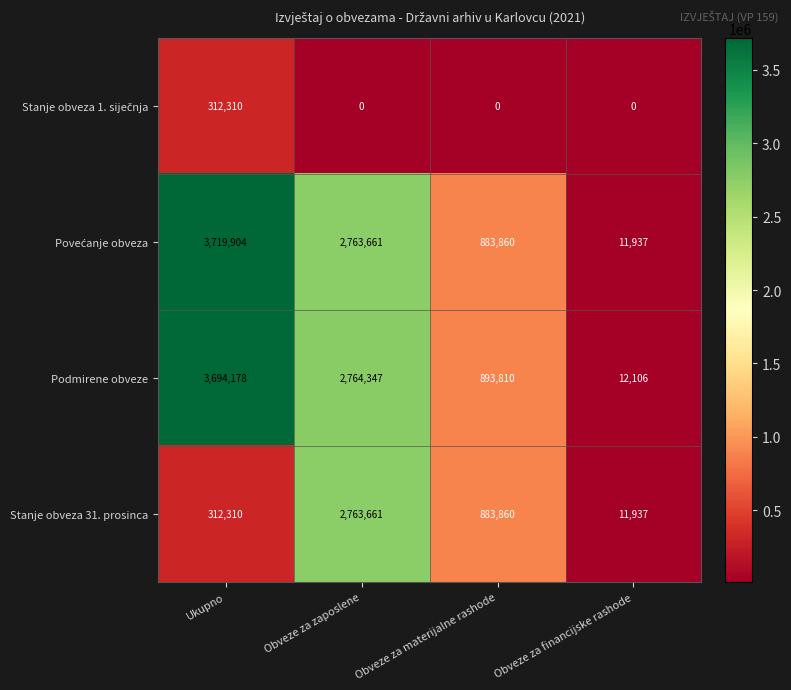

List the labels in order of Stanje obveza 31. prosinca value, largest first.

Obveze za zaposlene, Obveze za materijalne rashode, Ukupno, Obveze za financijske rashode